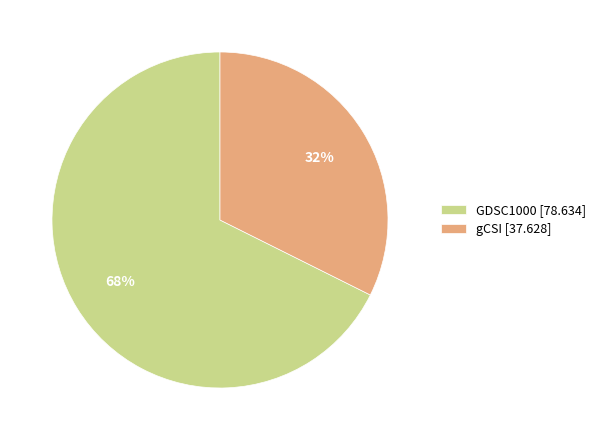

Which category has the smallest portion of the pie?

gCSI